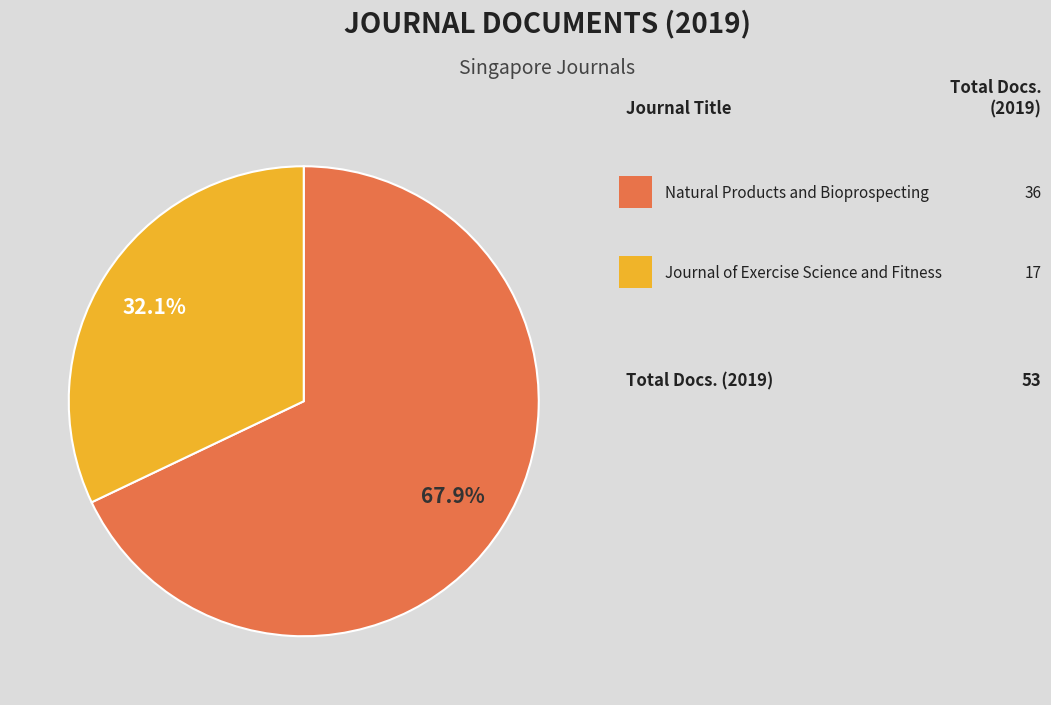

Is there any slice that represents more than half of the pie?

Yes